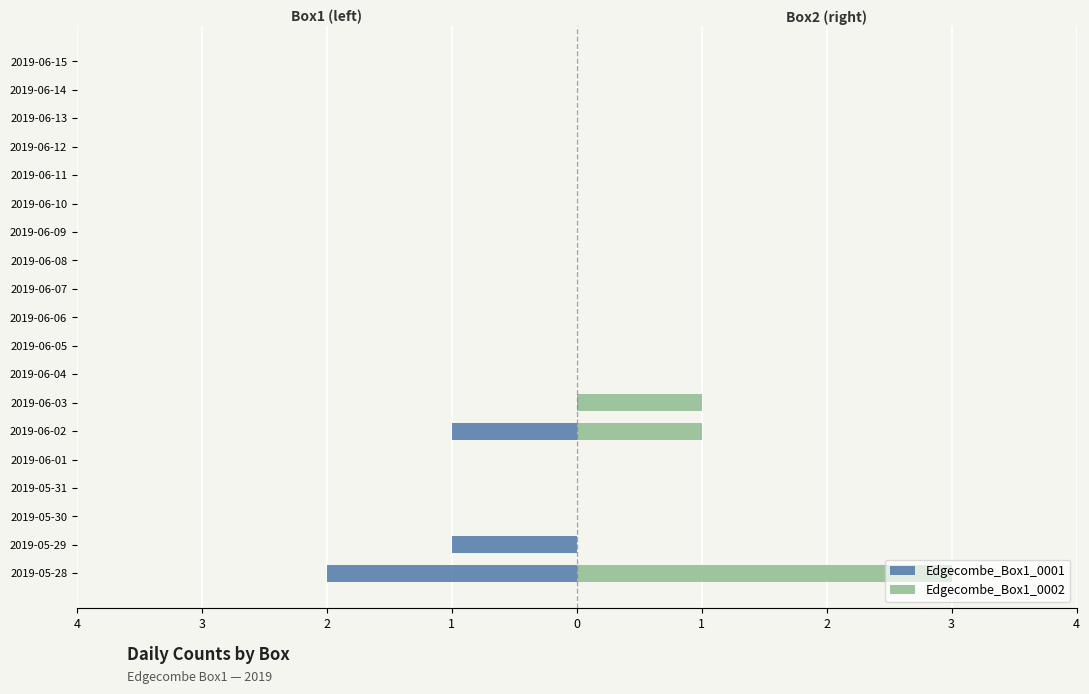

Which series has the largest range (max minus min)?

Edgecombe_Box1_0002